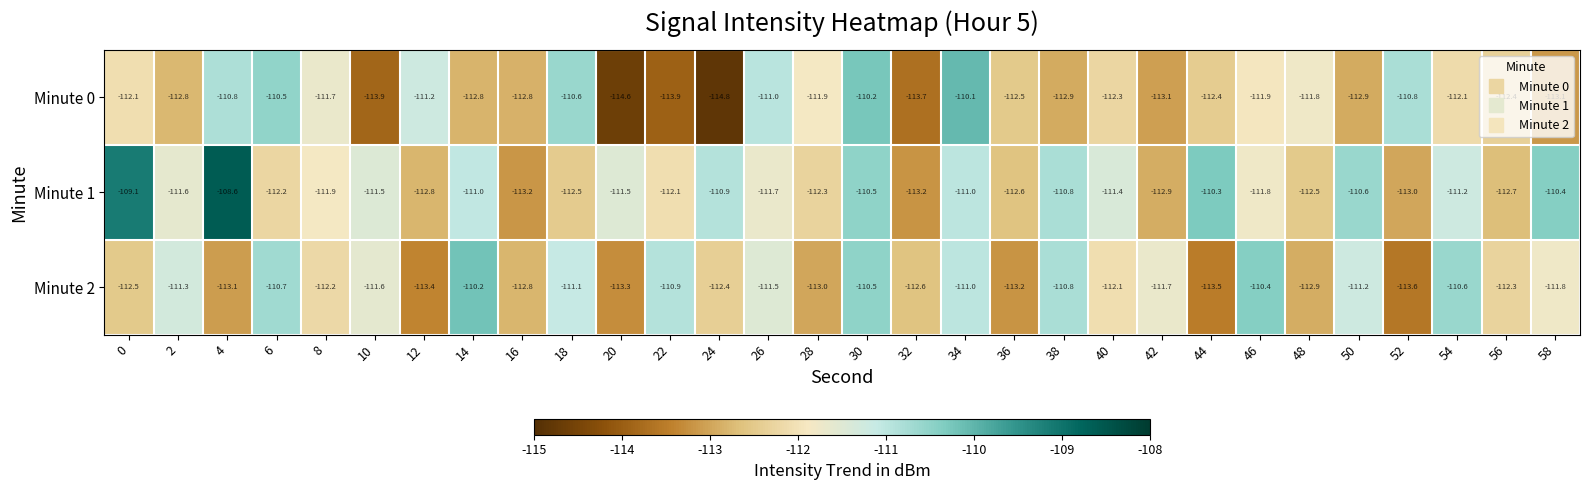

List the series in order of their peak value, lowest first.

Minute 2, Minute 0, Minute 1